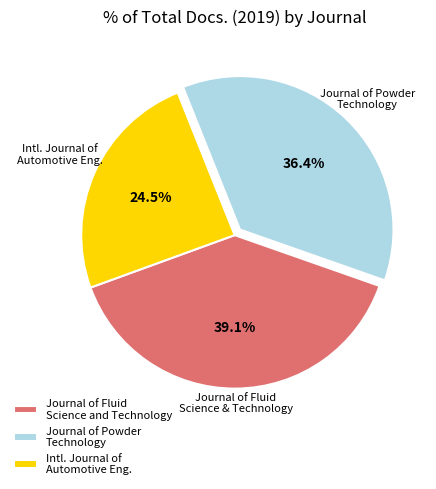

What is the ratio of the value at Journal of Fluid Science and Technology to the value at Intl. Journal of Automotive Eng.?

1.6